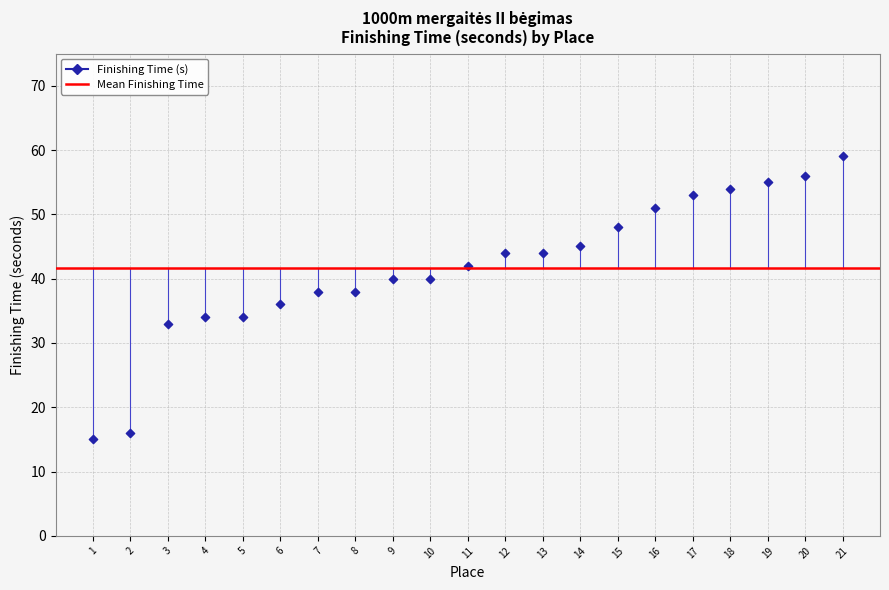

What is the range of X values (max minus min)?

20